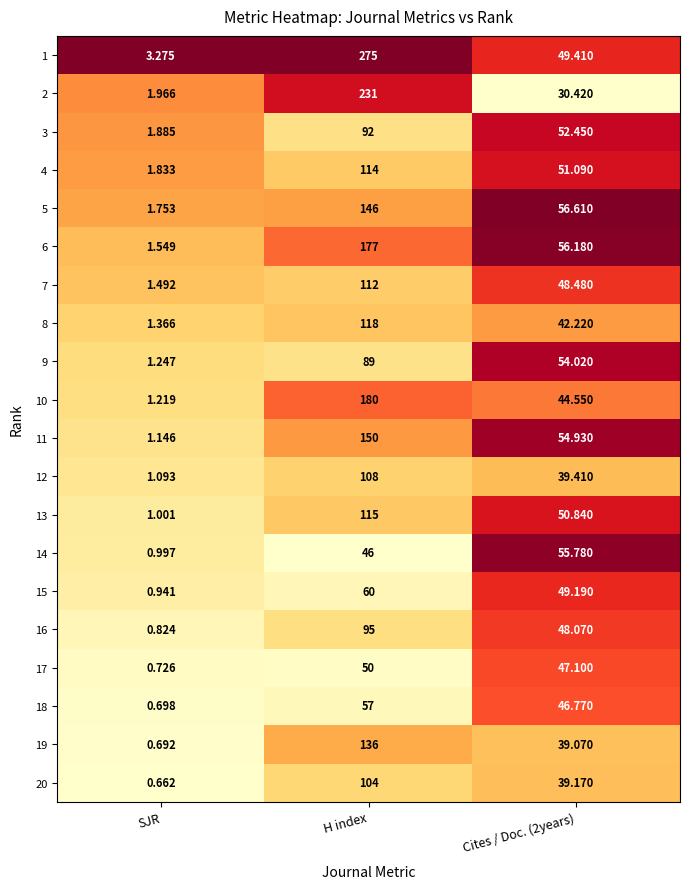

Which label corresponds to the largest value in the chart?

H index